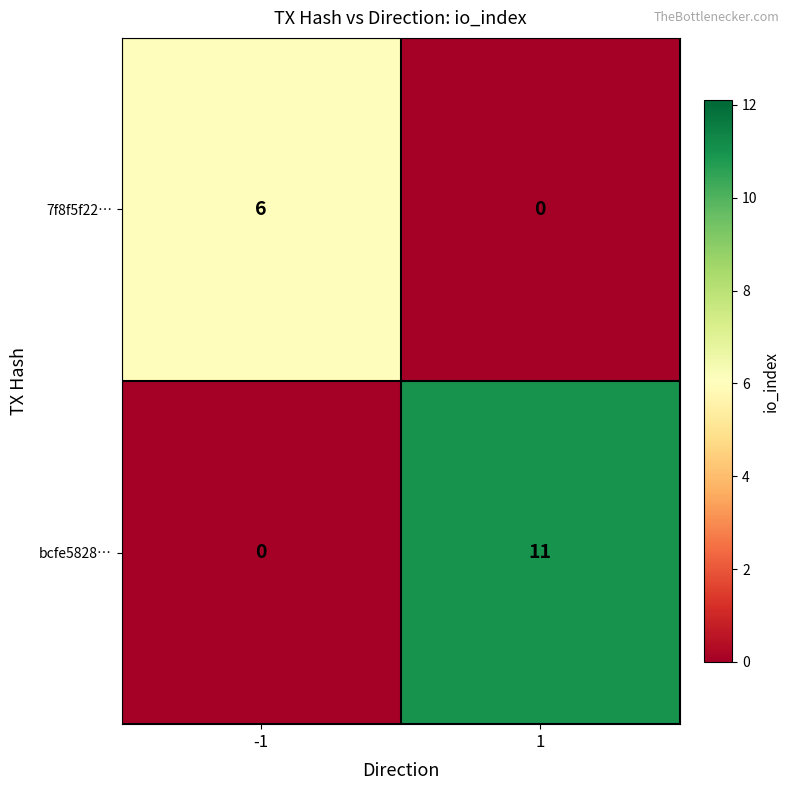

What is the average value of the bcfe5828… series?

6